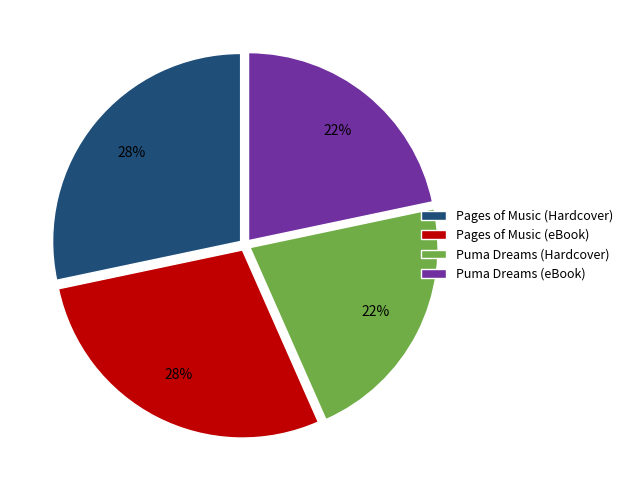

Combined, do Pages of Music (eBook) and Pages of Music (Hardcover) account for over 50%?

Yes